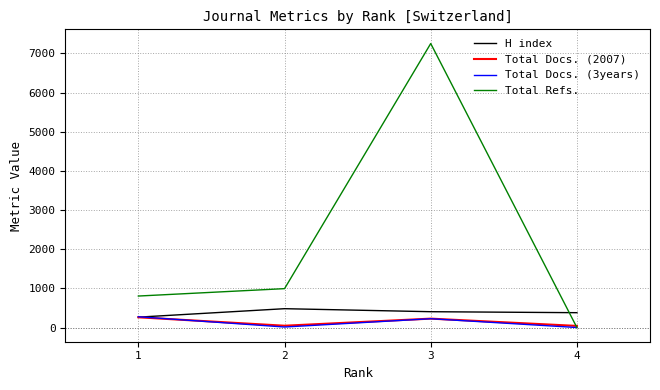

What is the maximum value for H index?

481